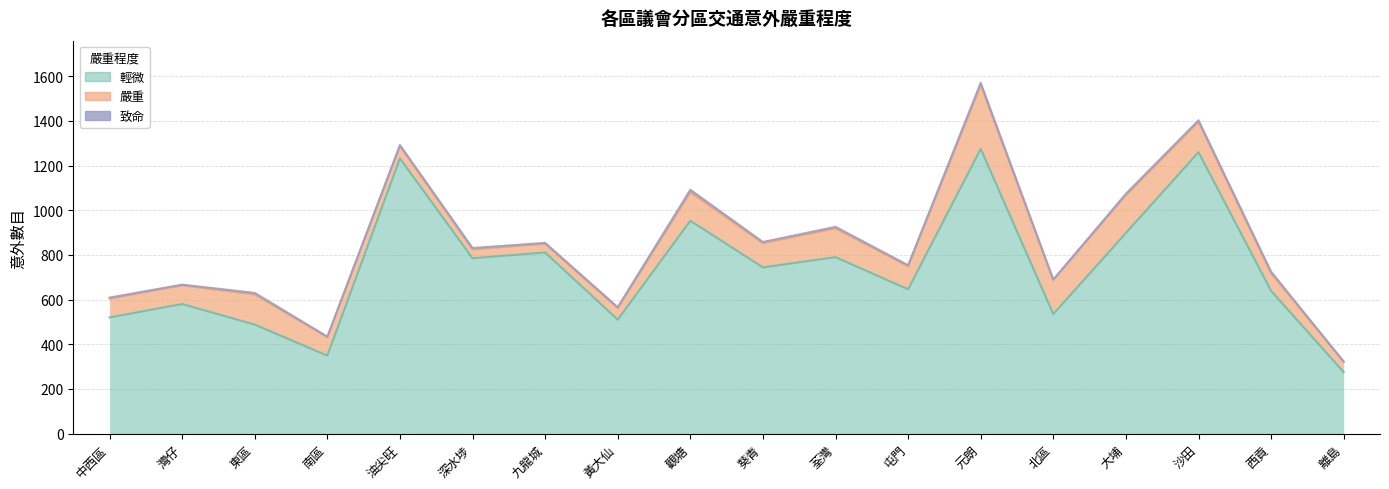

Reading left to right, transcribe all the data shown in this chart.

致命: 中西區=5	灣仔=3	東區=7	南區=2	油尖旺=4	深水埗=6	九龍城=4	黃大仙=4	觀塘=11	葵青=5	荃灣=7	屯門=5	元朗=10	北區=3	大埔=6	沙田=7	西貢=7	離島=0
嚴重: 中西區=84	灣仔=84	東區=135	南區=83	油尖旺=56	深水埗=40	九龍城=39	黃大仙=52	觀塘=128	葵青=109	荃灣=129	屯門=103	元朗=286	北區=152	大埔=170	沙田=136	西貢=79	離島=47
輕微: 中西區=520	灣仔=580	東區=488	南區=349	油尖旺=1232	深水埗=785	九龍城=811	黃大仙=510	觀塘=953	葵青=744	荃灣=790	屯門=646	元朗=1275	北區=535	大埔=898	沙田=1260	西貢=639	離島=275